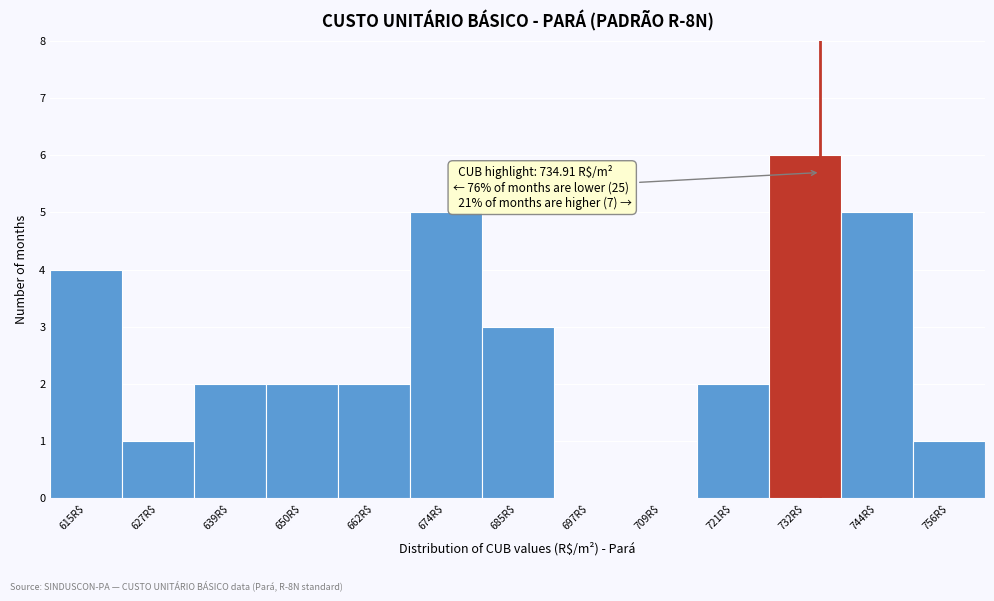

Which range on the x-axis has the tallest bar?

726 to 738